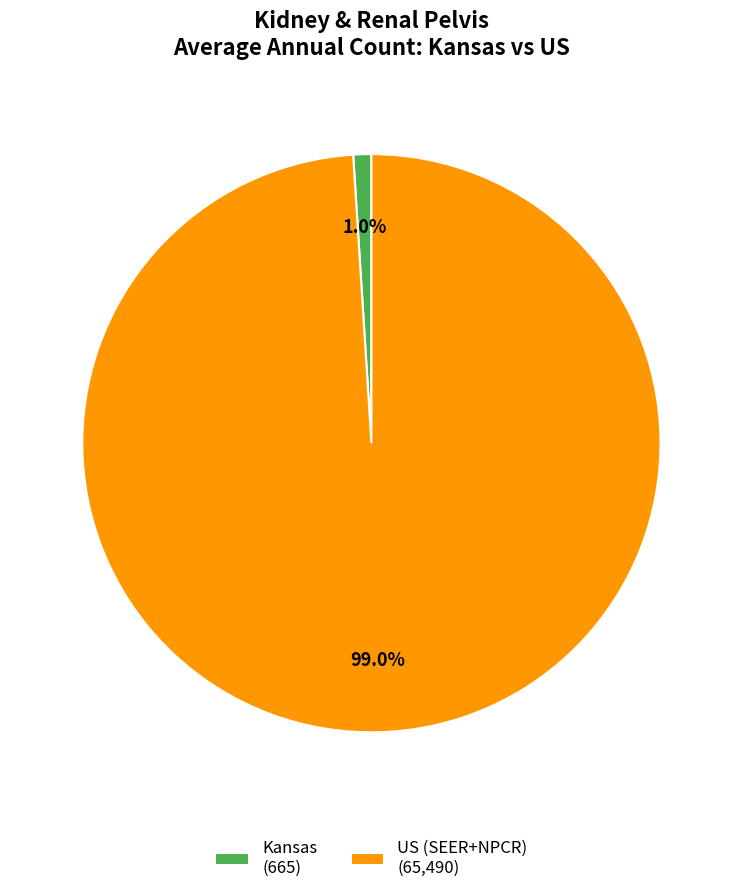

Combined, what portion of the pie is Kansas and US (SEER+NPCR)?

100.0%